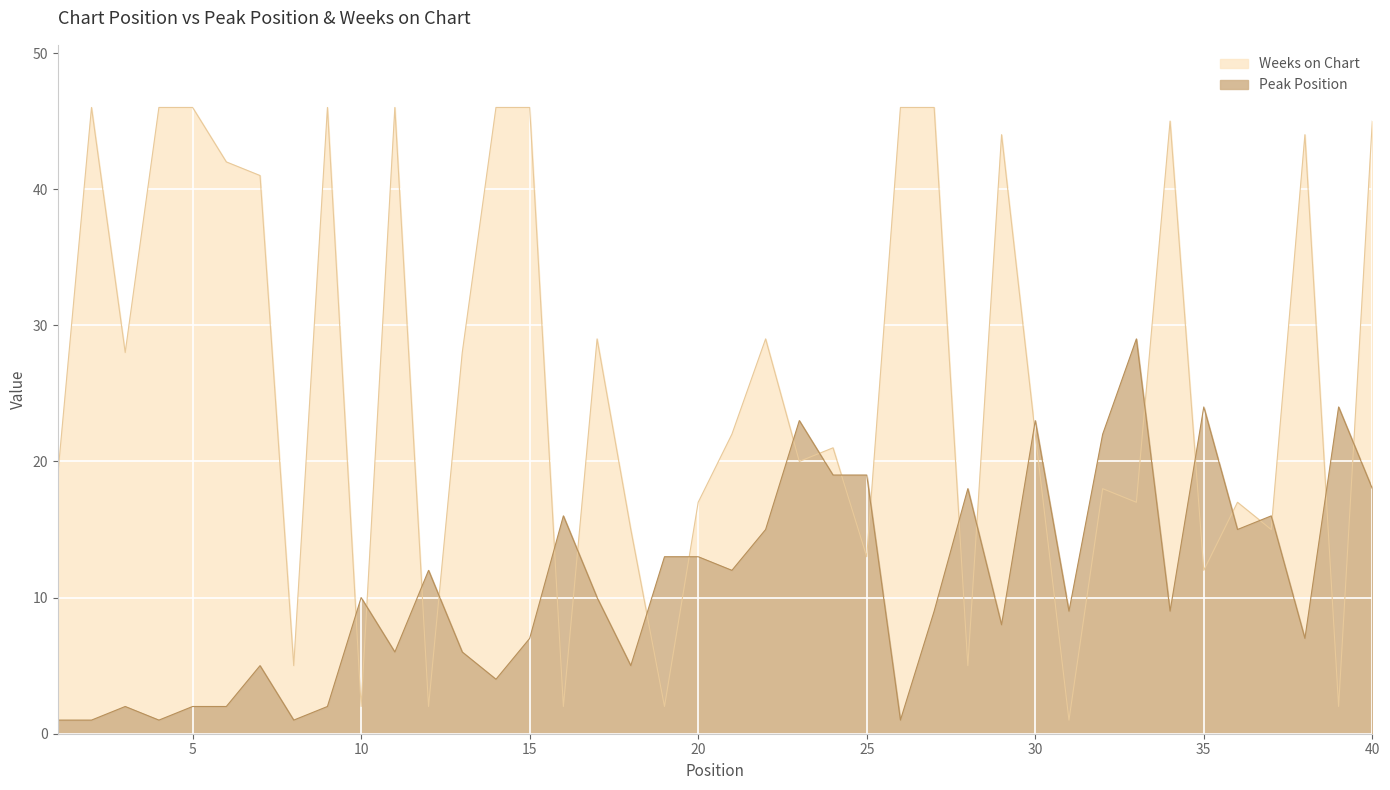

What is the difference between the Weeks on Chart values at 7 and 4?

5